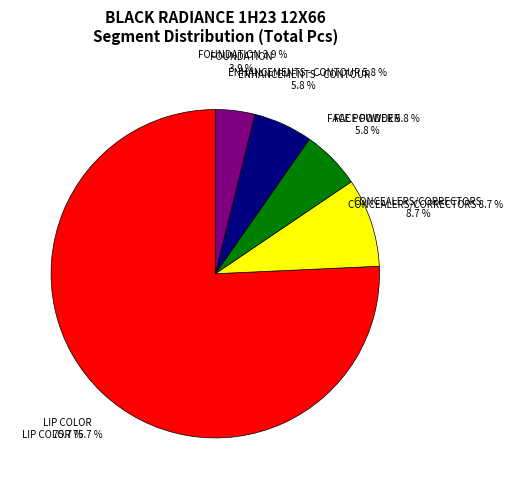

Is it true that CONCEALERS/CORRECTORS is 1% of the pie?

False